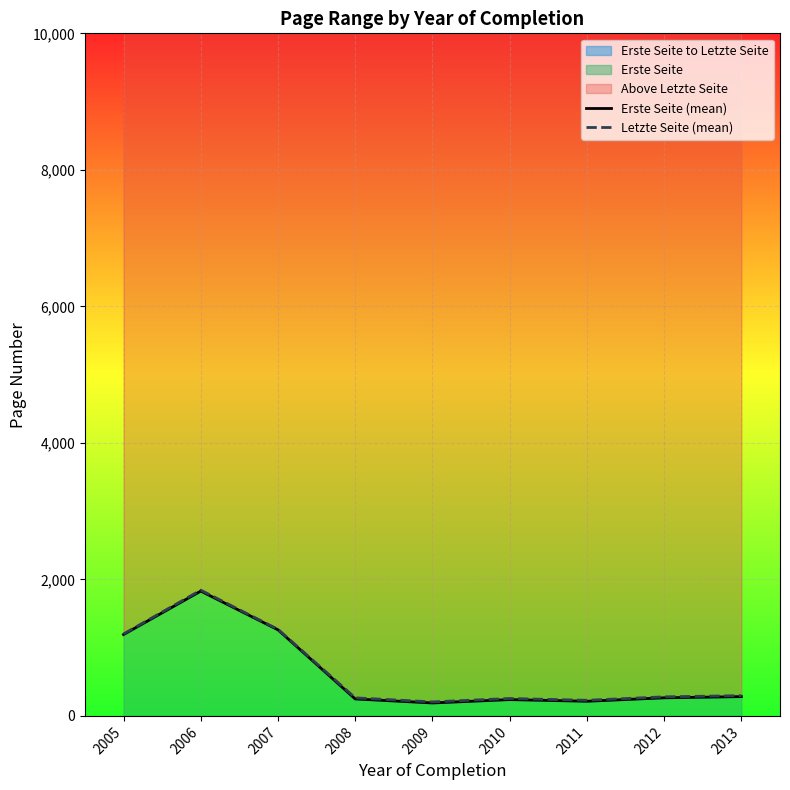

Reading right to left, extract all data points from this chart.

Erste Seite (mean): 282.5	265.0	214.5	238.8	189.5	248.4	1261.0	1828.5	1192.1
Letzte Seite (mean): 296.8	279.2	228.8	255.0	204.8	264.4	1268.0	1842.0	1200.2